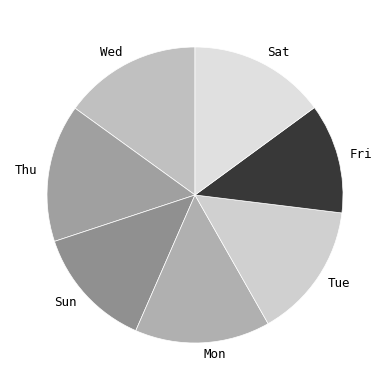

Which has a higher value, Sat or Sun?

Sat